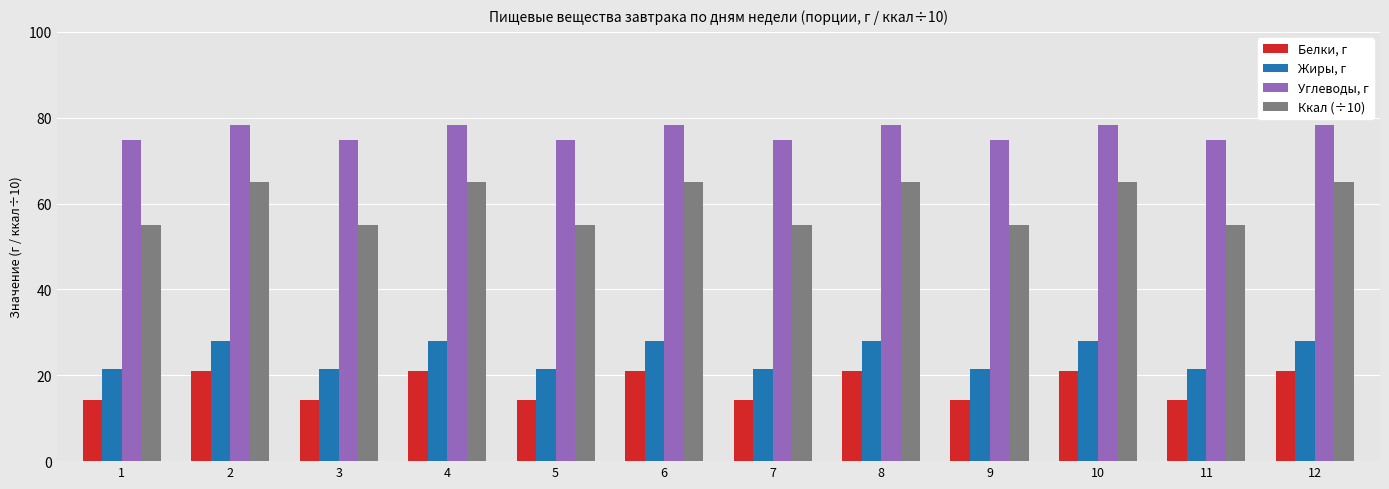

List the series in order of their peak value, highest first.

Углеводы, г, Ккал (÷10), Жиры, г, Белки, г